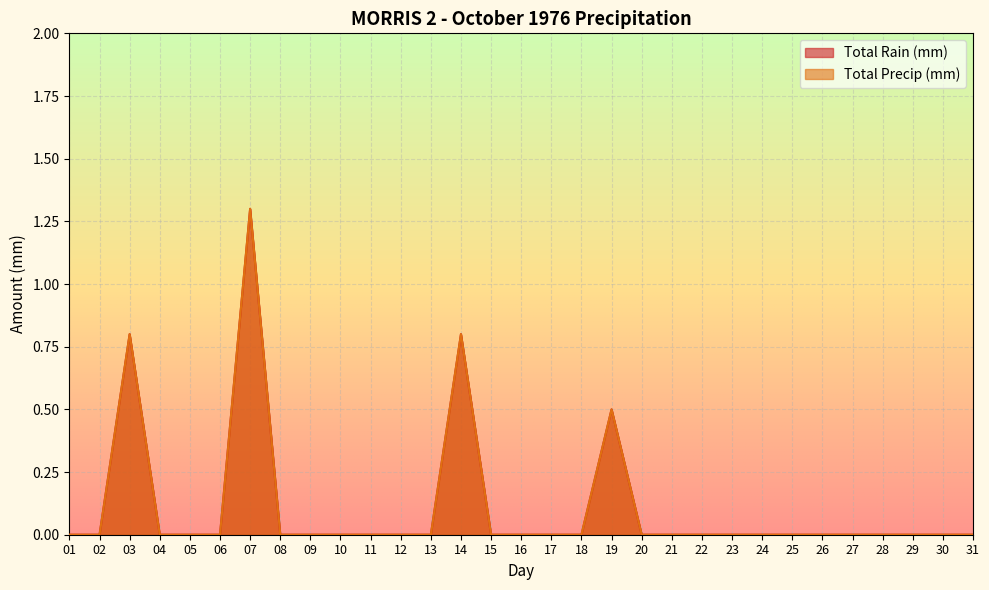

Which series changed the most between 13 and 20?

Total Rain (mm)